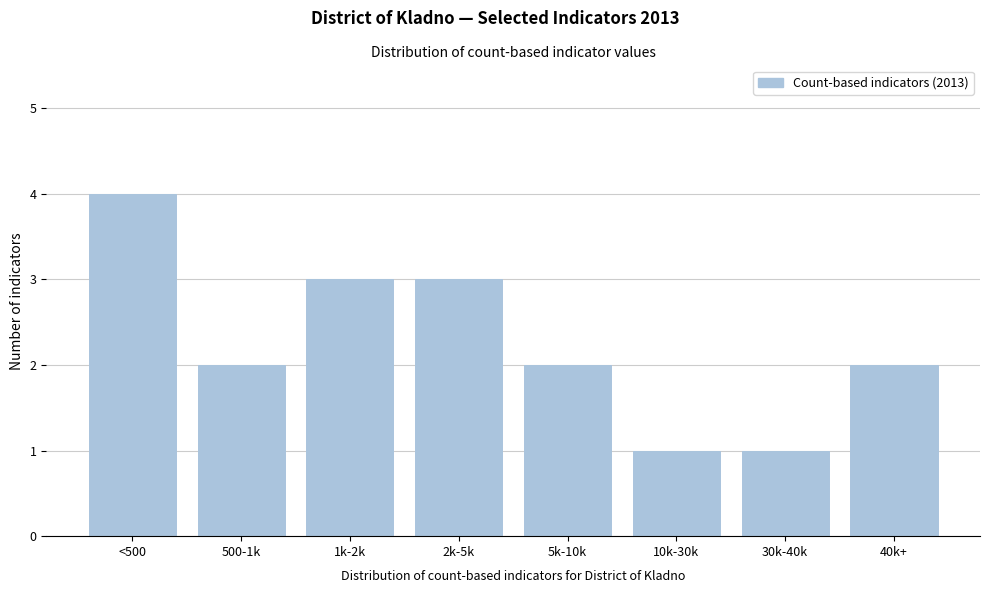

Reading right to left, what are all the values shown in this chart?

40k+=2	30k-40k=1	10k-30k=1	5k-10k=2	2k-5k=3	1k-2k=3	500-1k=2	<500=4